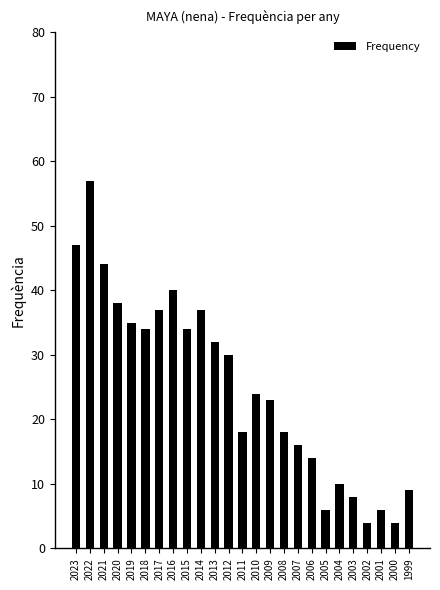

Count the number of data series in this chart.

1